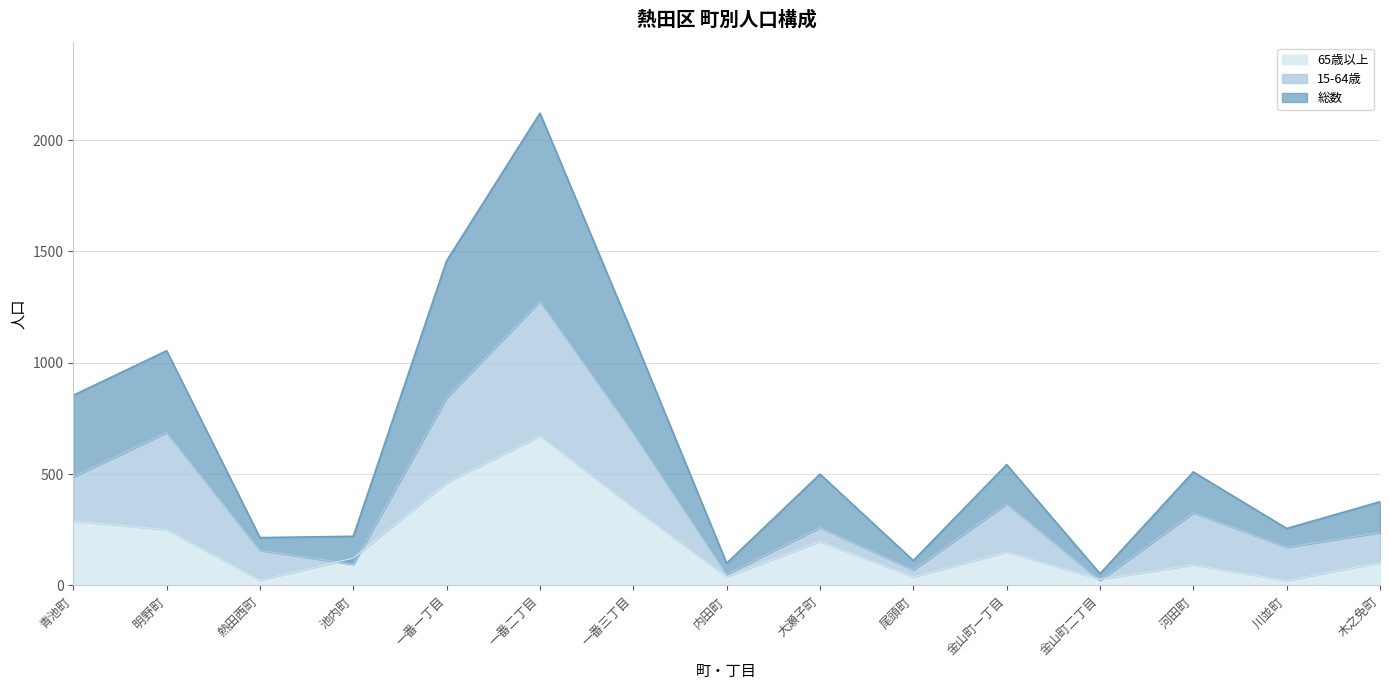

True or false: 総数 and 65歳以上 cross at least once.

False